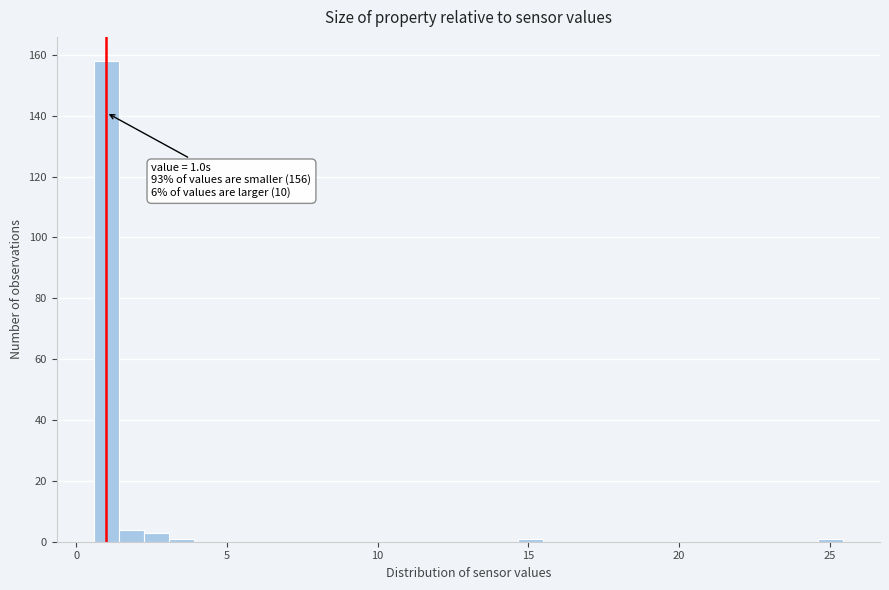

Read against the x-axis, roughly where is the centre of the tallest bar?

1.0